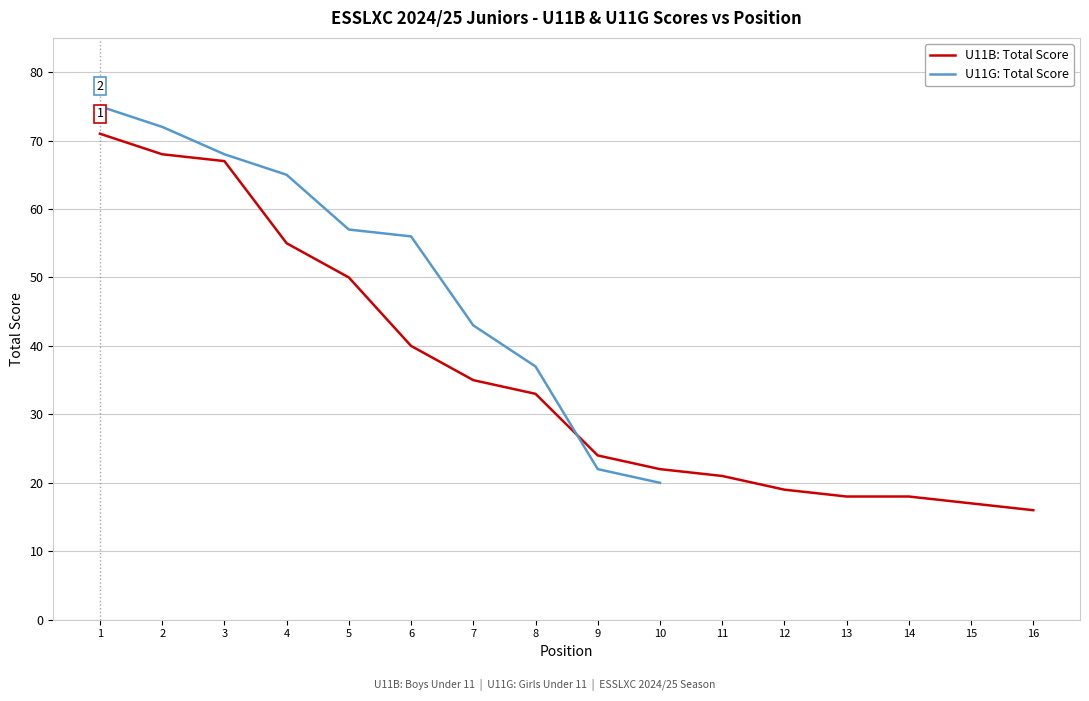

Where is U11B: Total Score nearest to the value 43?

6